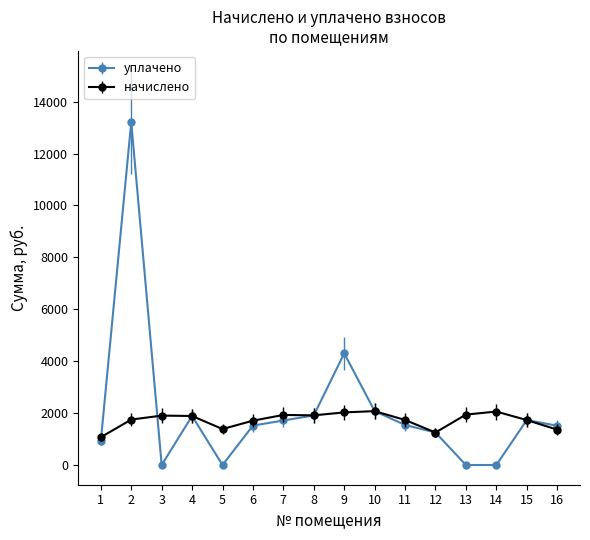

True or false: начислено has a value of 1708.5 at 6.

True